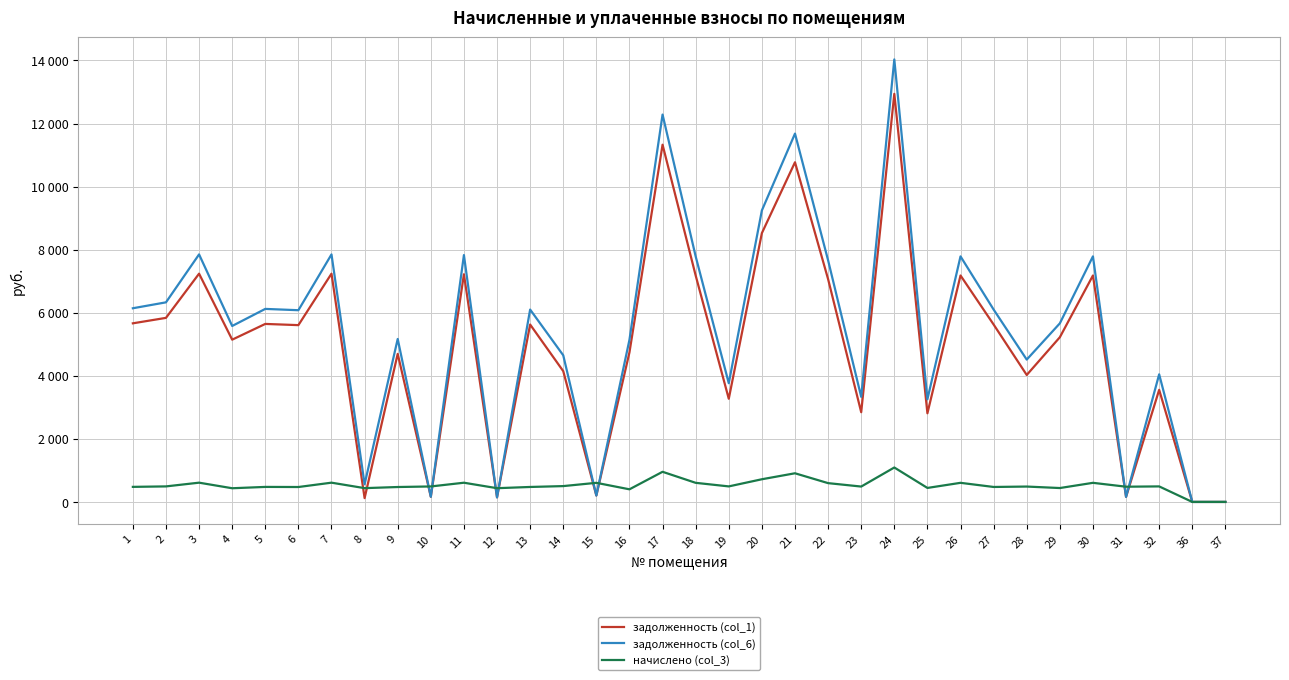

How many times do задолженность (col_1) and задолженность (col_6) cross each other?

6